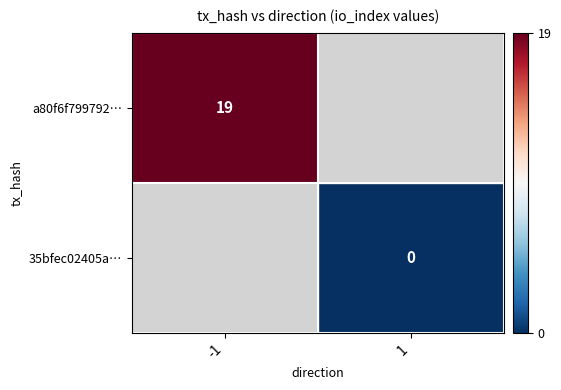

Is it true that a80f6f799792… equals 13 at -1?

False